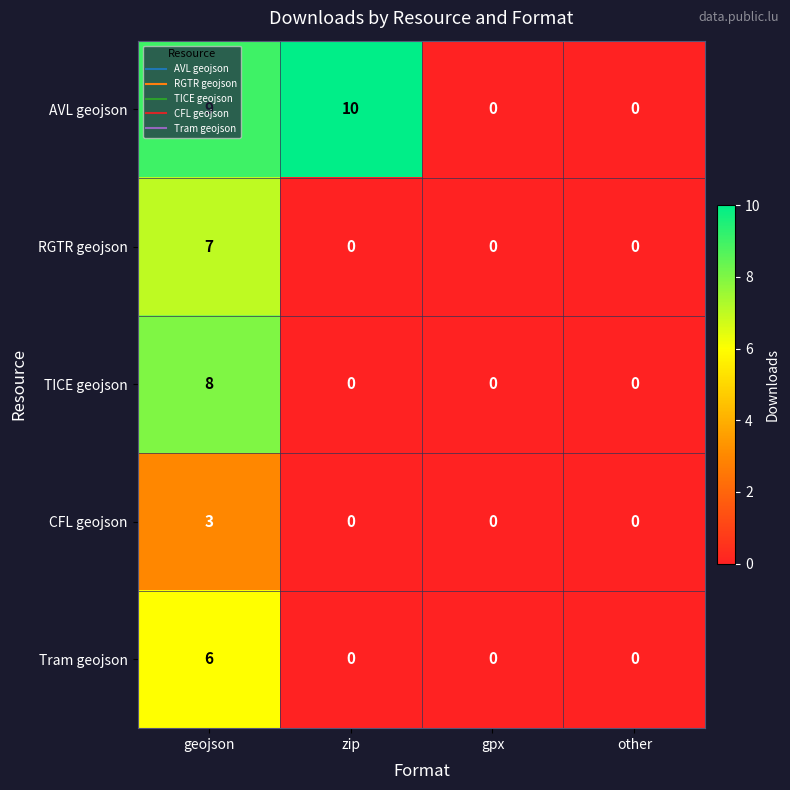

What is the approximate value of Tram geojson at geojson?

6